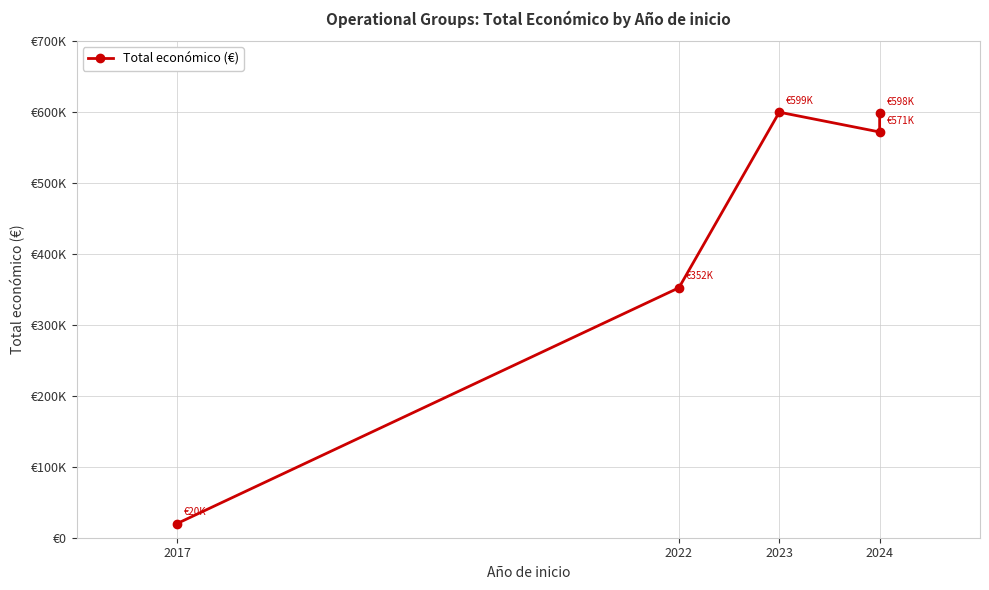

What is the maximum value shown in the chart?

599883